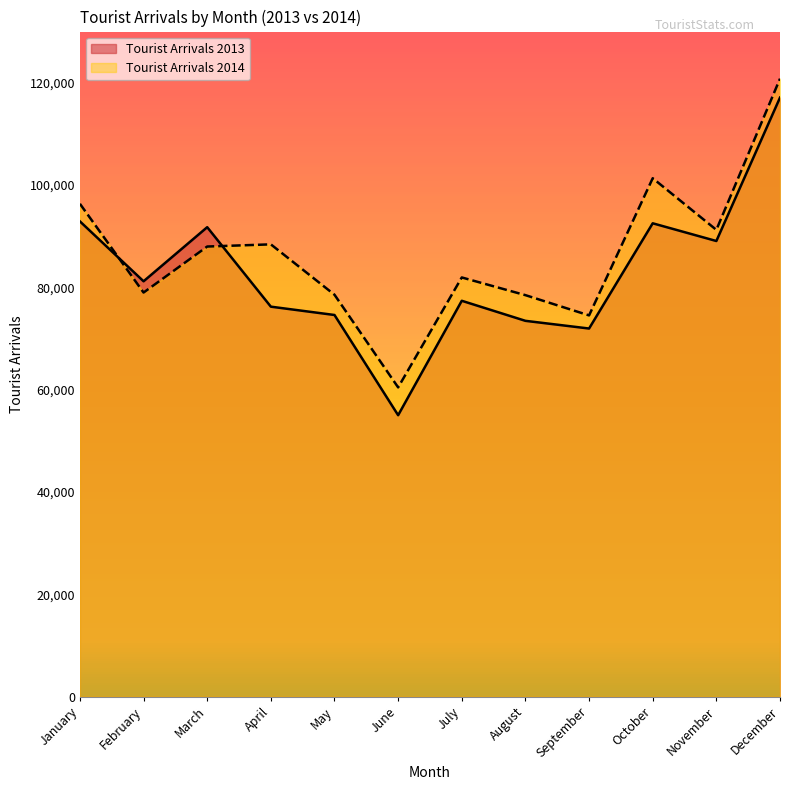

Between August and September, which series saw the biggest shift?

Tourist Arrivals 2014